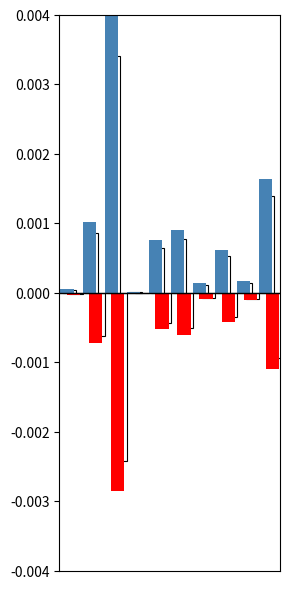

How many bars are there in total?

20